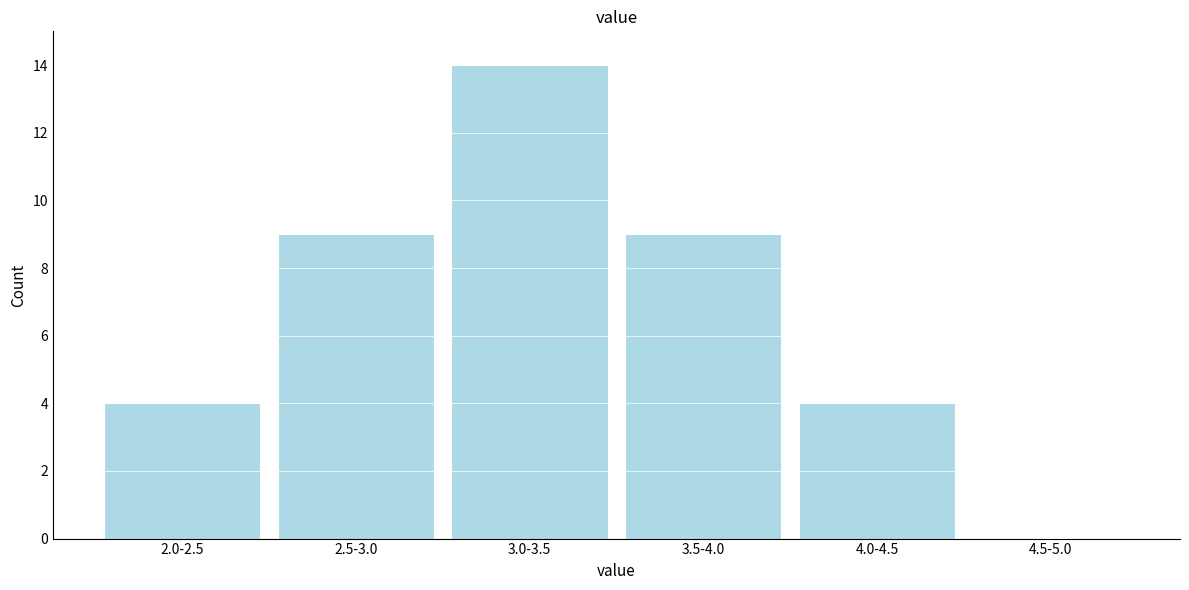

Reading right to left, transcribe all the data shown in this chart.

4.5-5.0=0	4.0-4.5=4	3.5-4.0=9	3.0-3.5=14	2.5-3.0=9	2.0-2.5=4